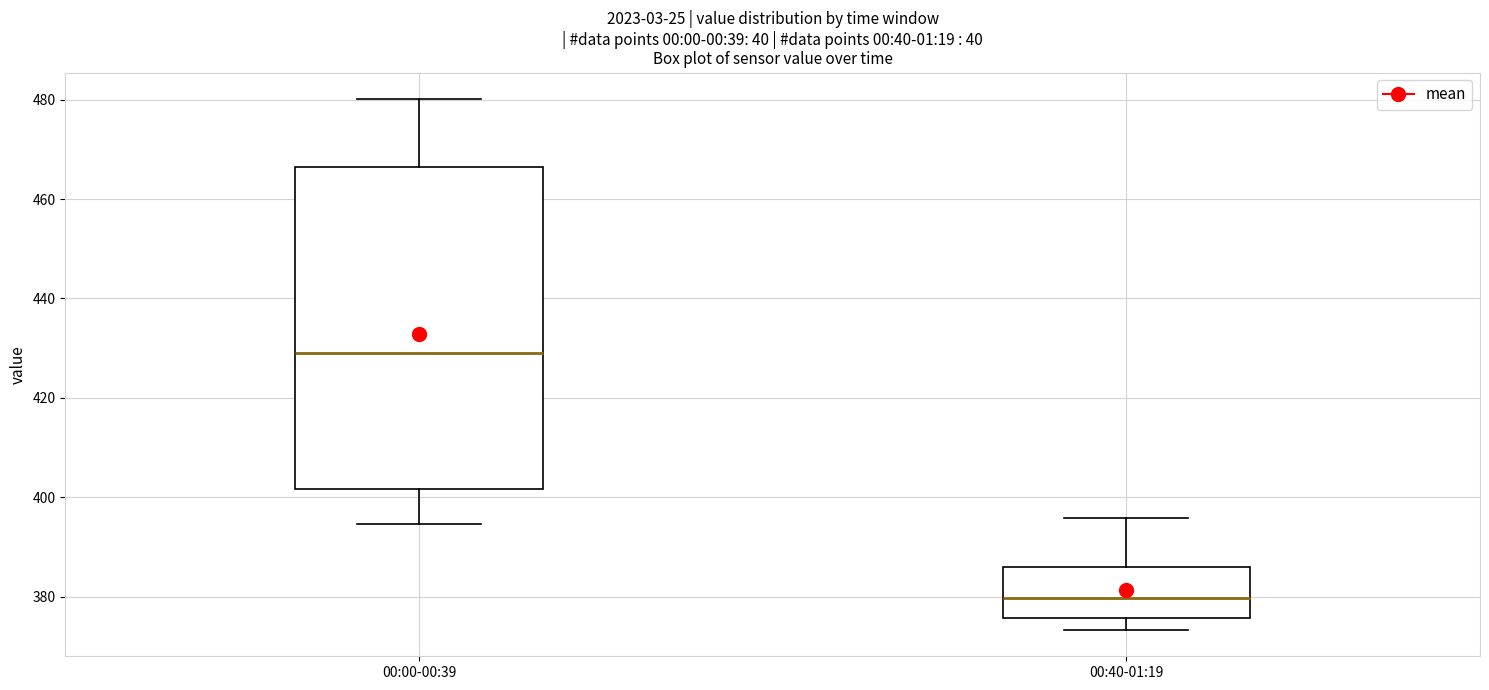

Reading left to right, transcribe this box plot: for each box, give where its median line is, the range the box spans, and where its two whiskers end, as read against the y-axis. The values are not printed on the chart, so give them approximately, as read against the axis.

00:00-00:39: median 428, box 402 to 466, whiskers 394 to 480
00:40-01:19: median 380, box 376 to 386, whiskers 374 to 396